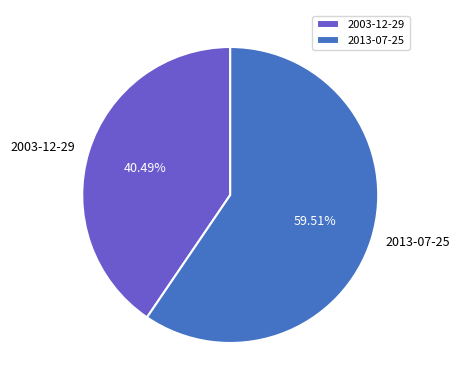

What percentage is the 2013-07-25 slice, to the nearest percent?

60%